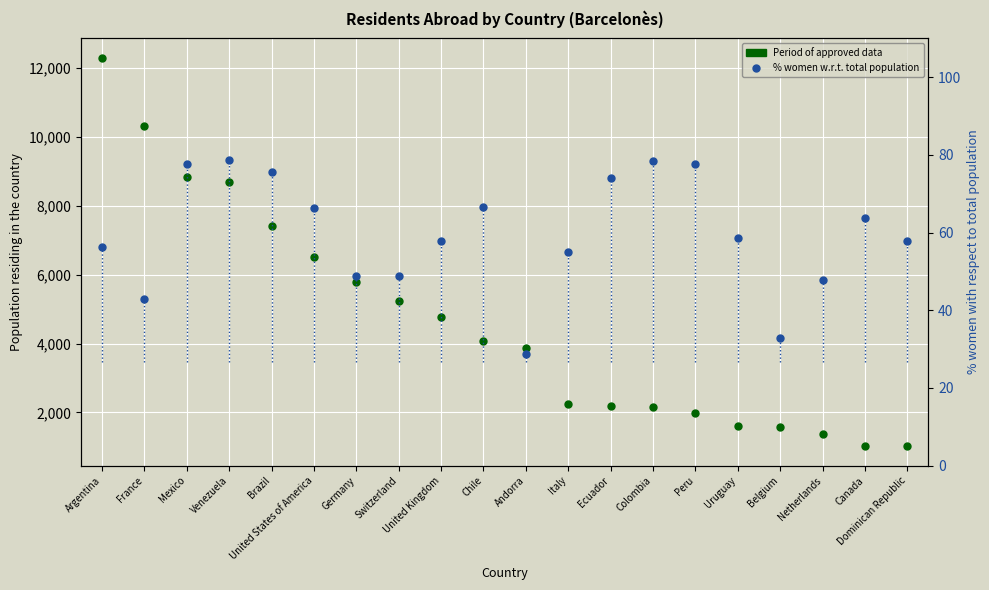

What is the smallest value displayed?

28.7